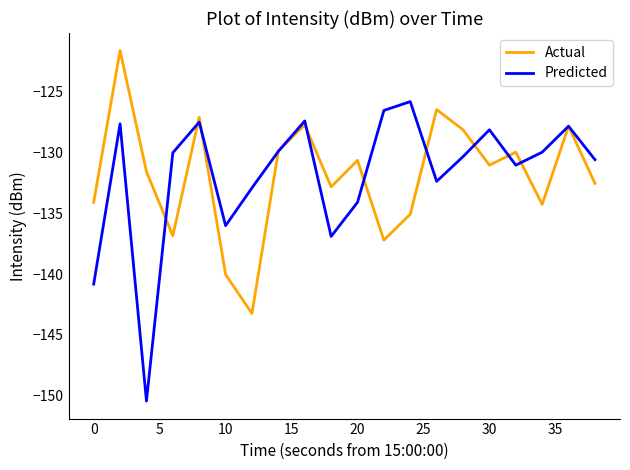

List the series in order of their peak value, lowest first.

Predicted, Actual